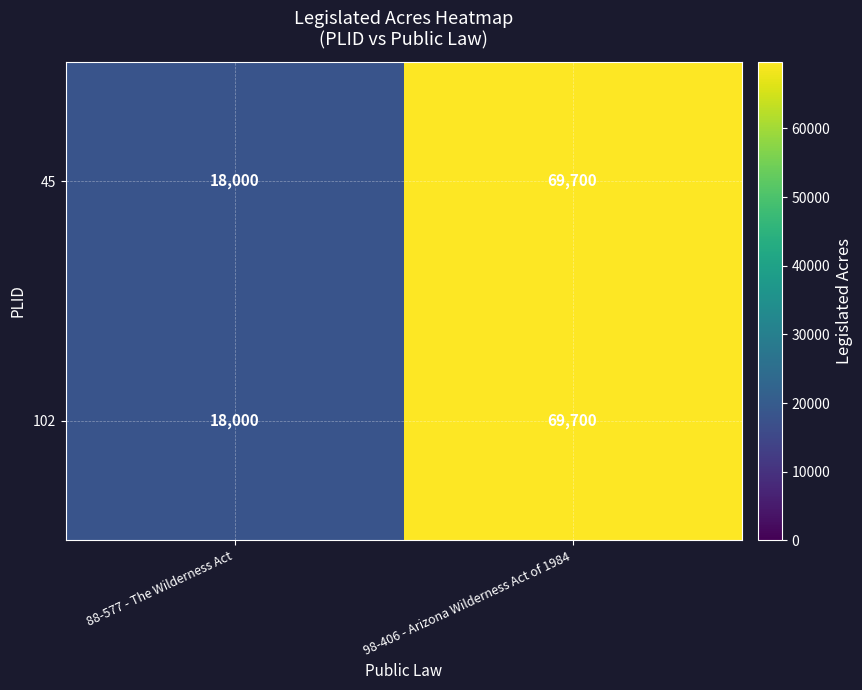

At how many categories does at least one series exceed 51333?

1